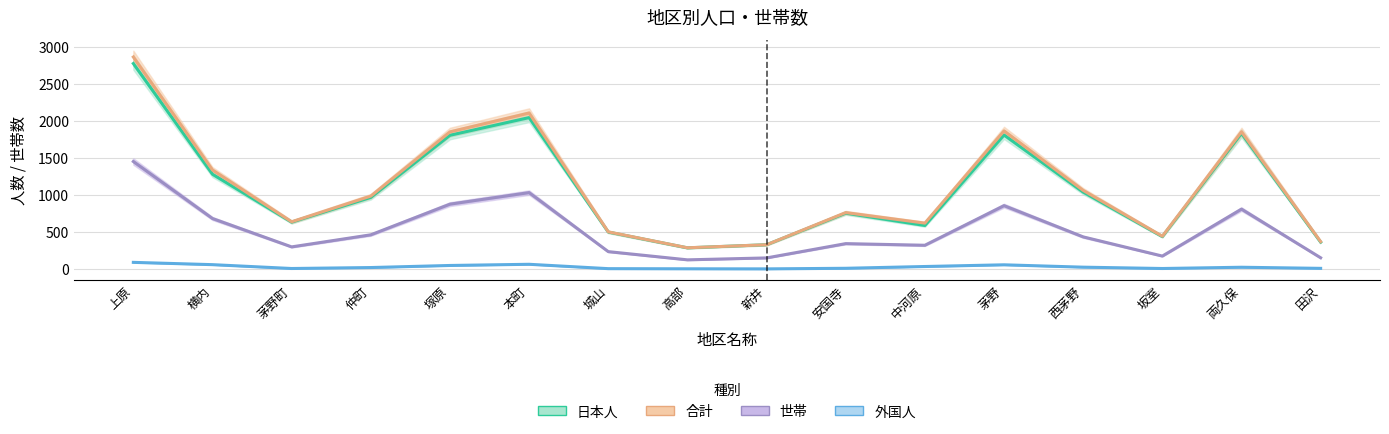

How many data points does each series have?

16